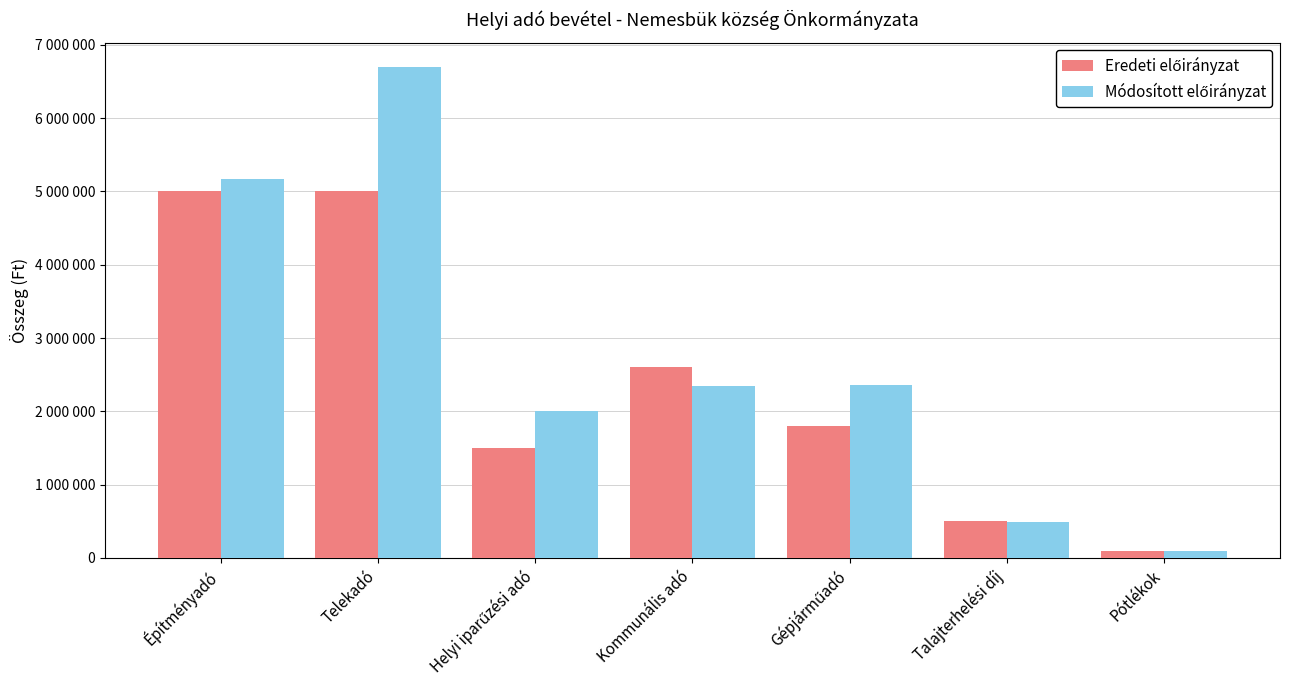

At how many categories does at least one series exceed 919780?

5